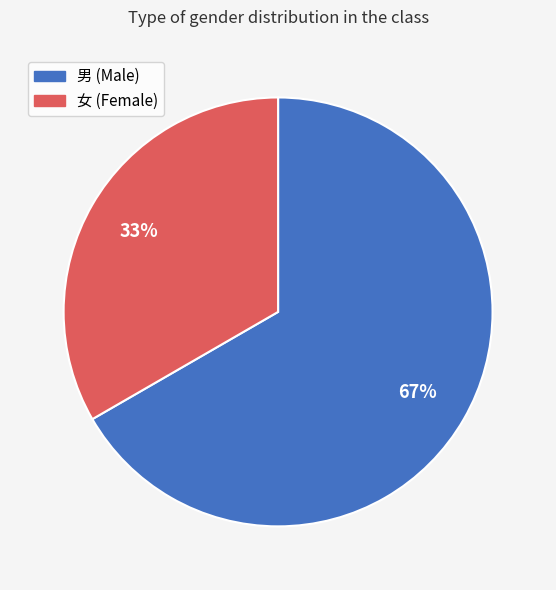

What percentage is the 男 slice, to the nearest percent?

67%